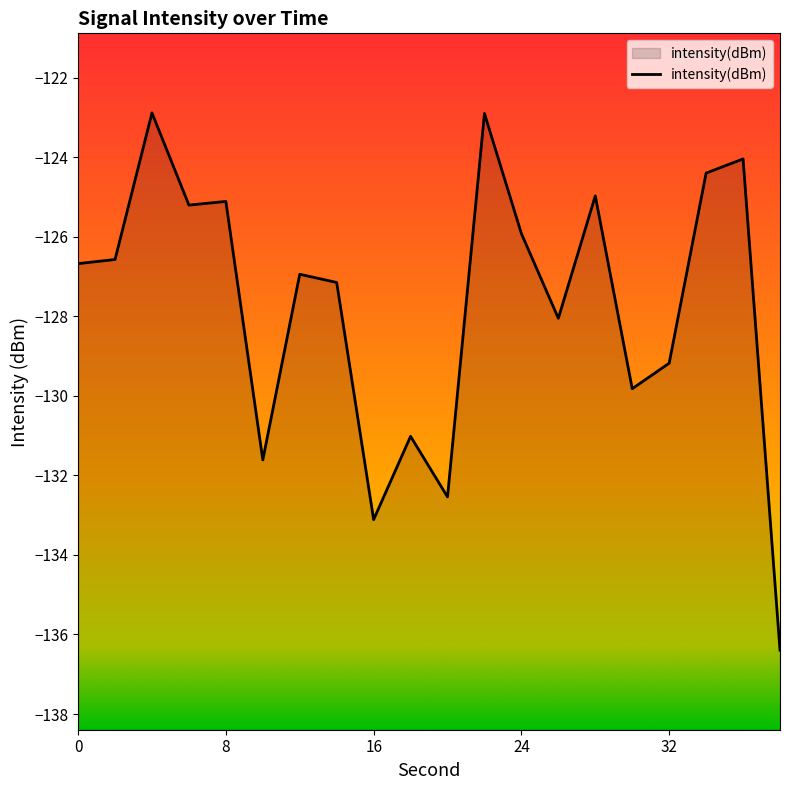

Count the number of categories in the chart.

20